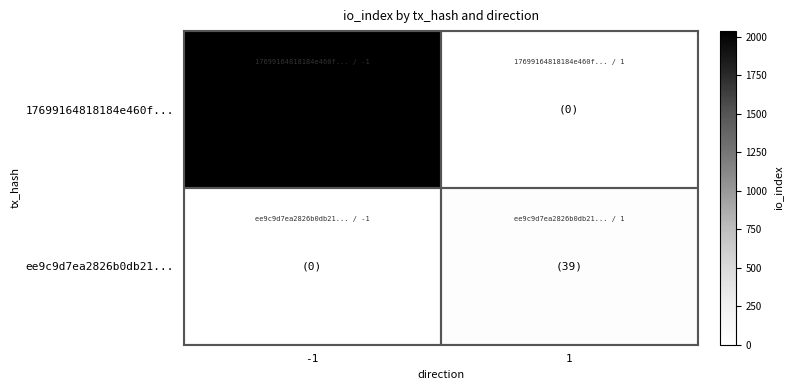

Rank the series by their maximum value, from highest to lowest.

17699164818184e460f..., ee9c9d7ea2826b0db21...